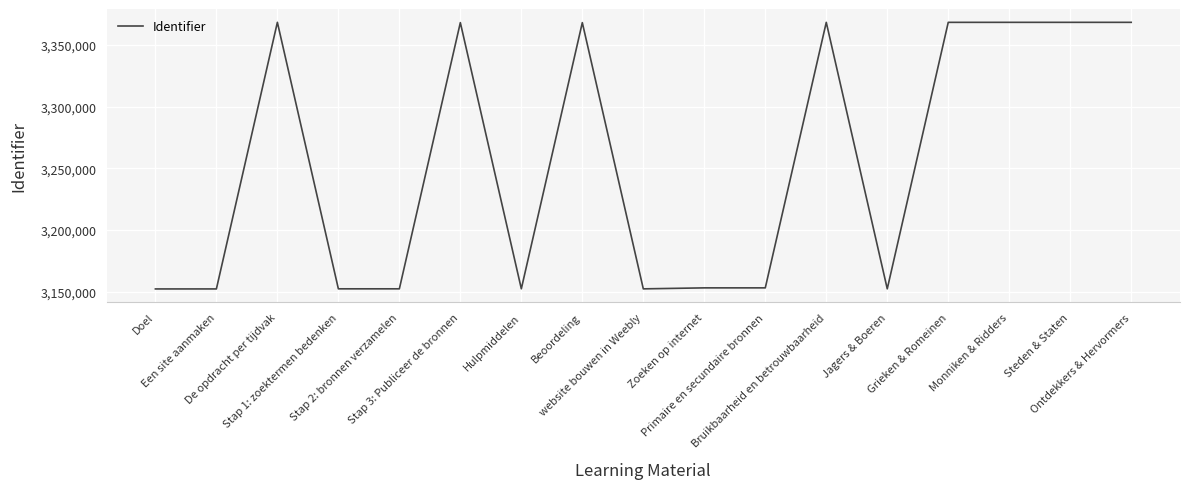

What is the smallest value displayed?

3152318